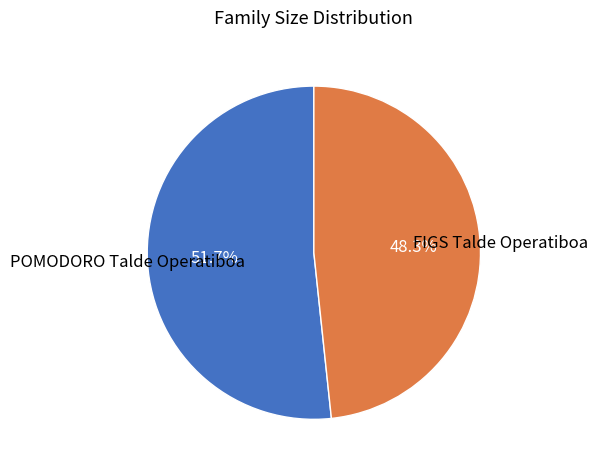

The POMODORO Talde Operatiboa slice represents 52% of the pie. True or false?

True